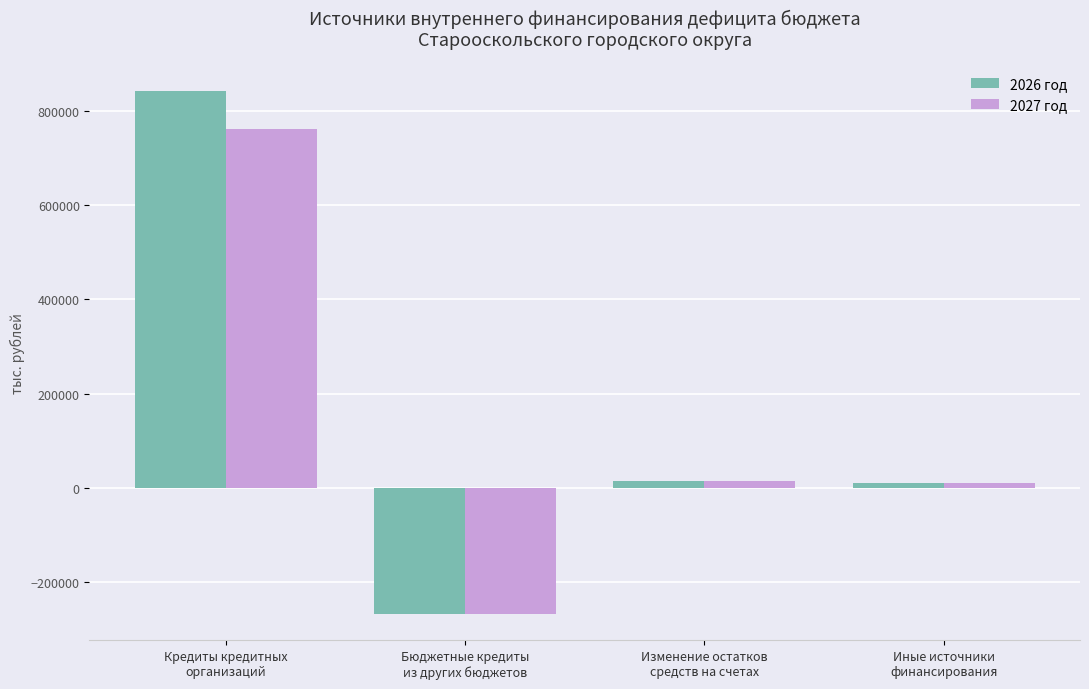

What is the sum of all 2027 год values?

515967.2